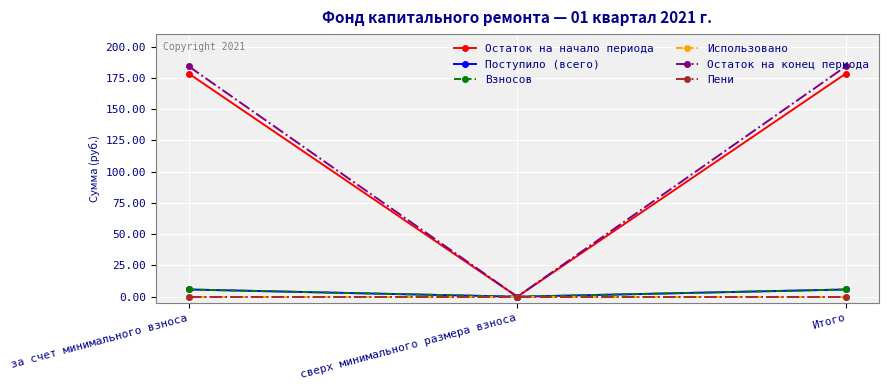

Reading left to right, extract all data points from this chart.

Остаток на начало периода: 178.5	0.0	178.5
Поступило (всего): 5.8	0.0	5.8
Взносов: 5.8	0.0	5.8
Использовано: 0.0	0.0	0.0
Остаток на конец периода: 184.3	0.0	184.3
Пени: 0.0	0.0	0.0